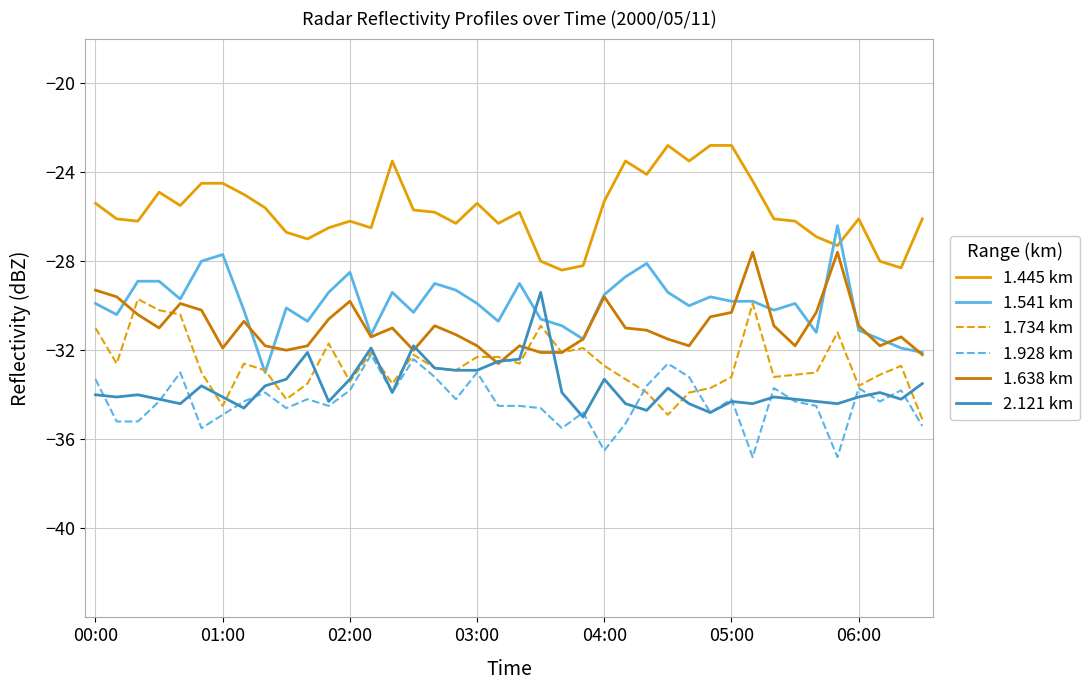

What is the minimum value for 2.121 km?

-35.0